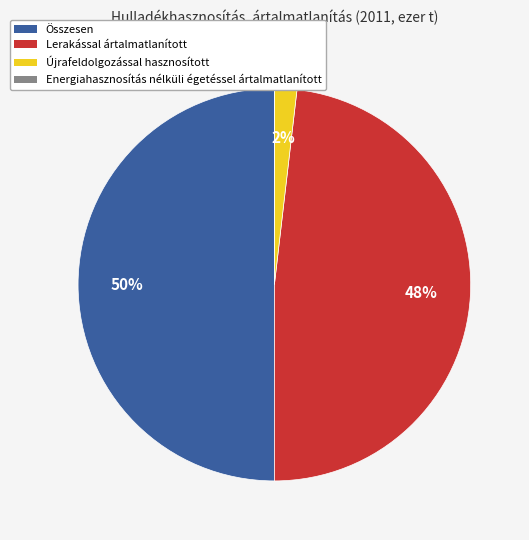

Which has a higher value, Újrafeldolgozással hasznosított or Összesen?

Összesen